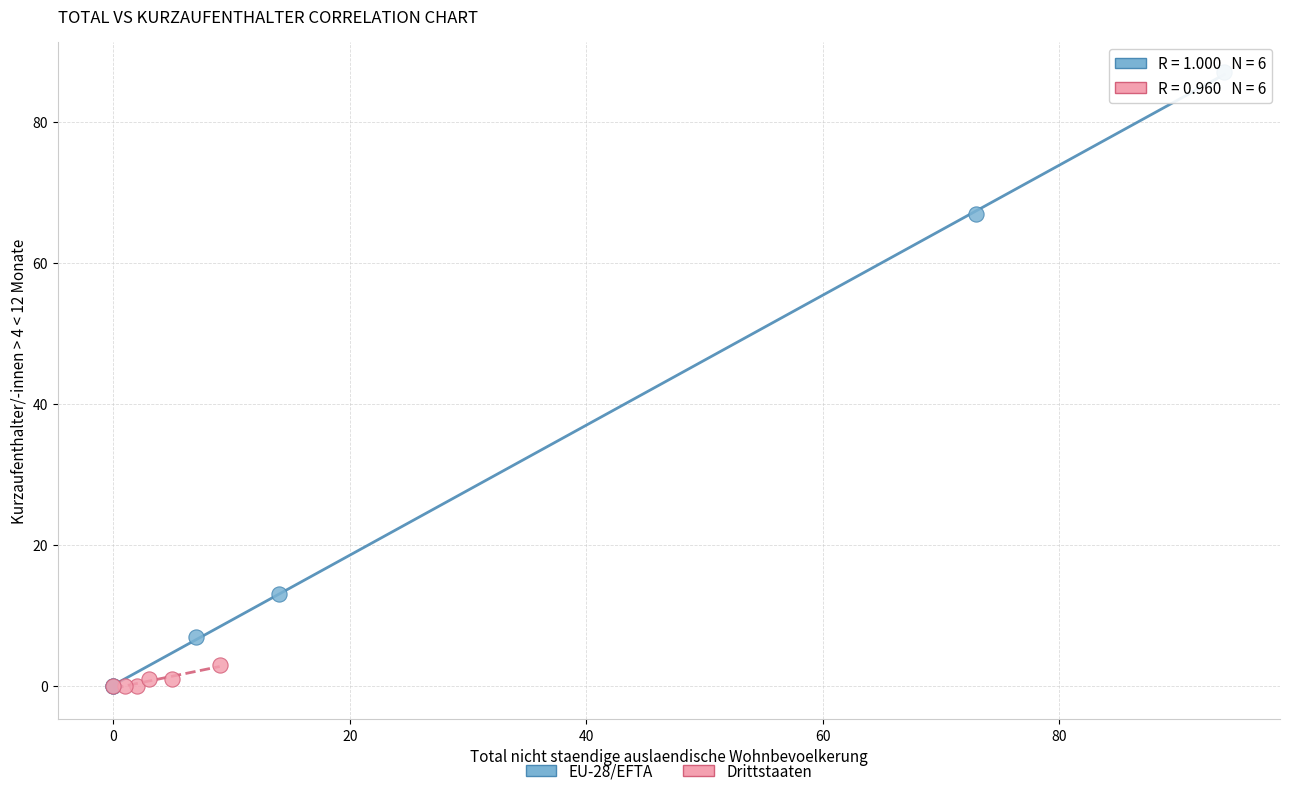

Which series has the largest Y range (max minus min)?

EU-28/EFTA